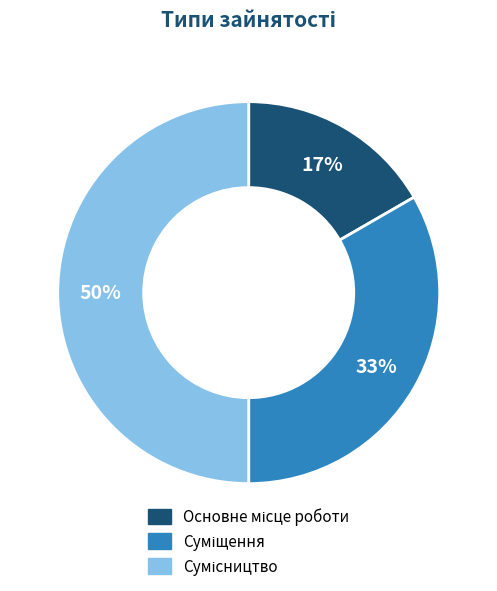

To the nearest percent, what is the difference between the largest and smallest slice percentages?

33%